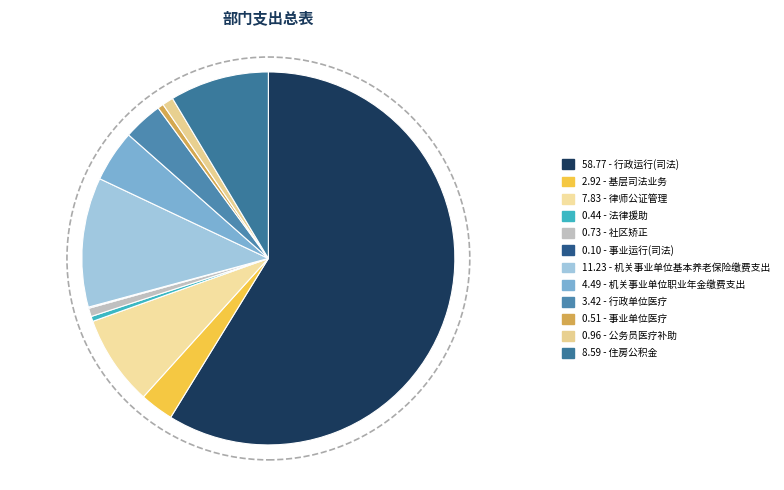

How many segments does this pie chart have?

12